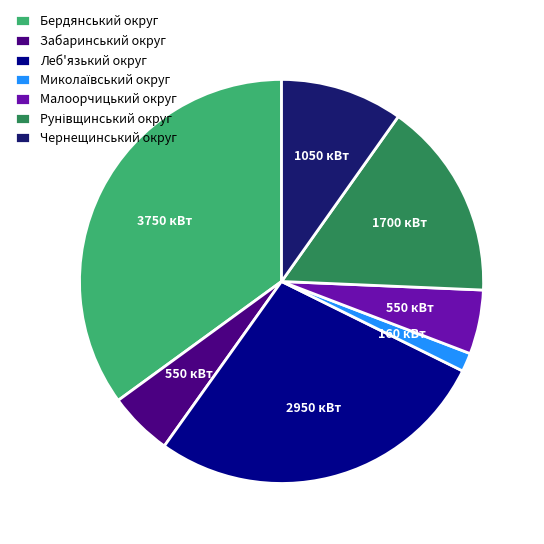

What is the largest slice in the pie chart?

Бердянський округ